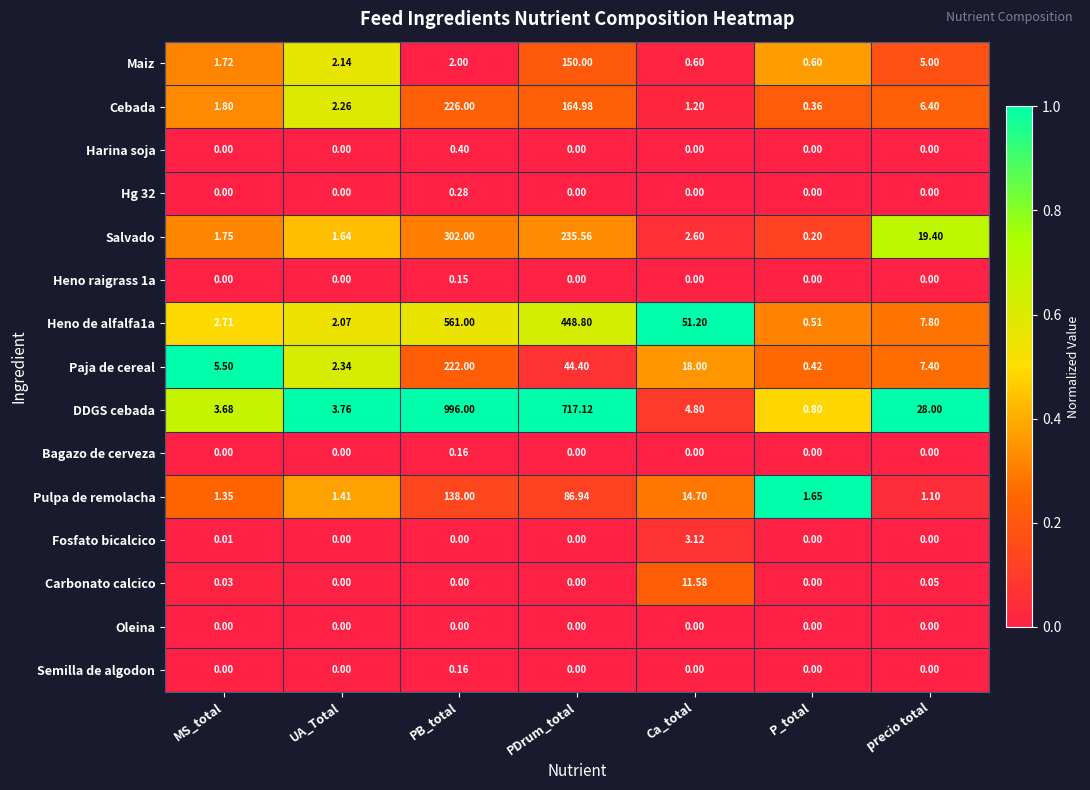

Which series has the widest spread of values?

DDGS cebada